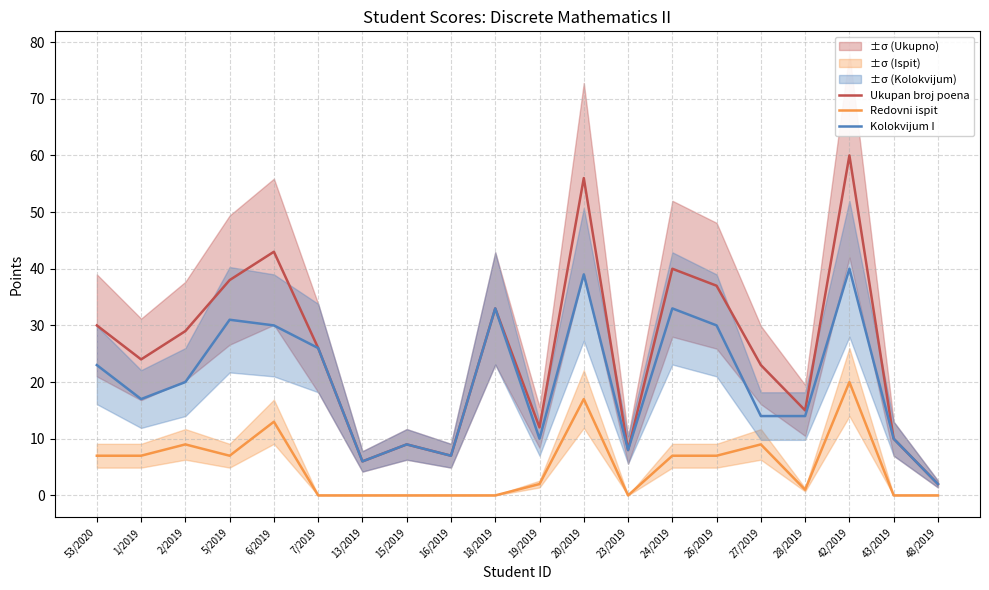

How many values in the Kolokvijum I series are below 20?

10